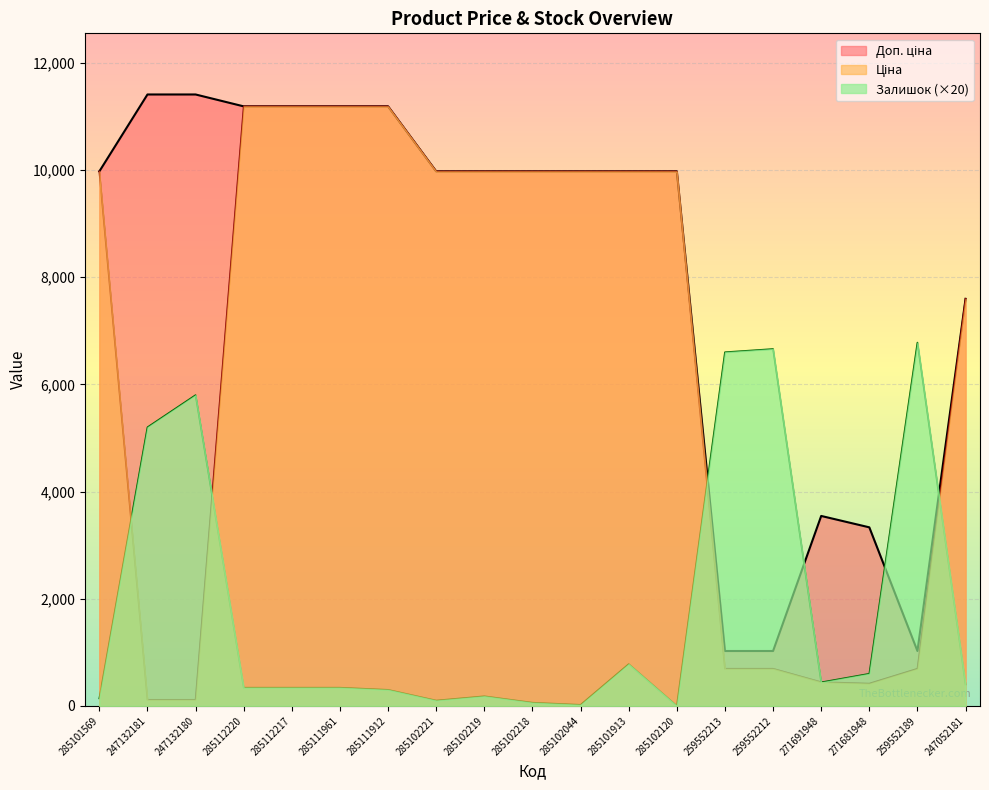

What are all the series names shown in the legend?

Доп. ціна, Ціна, Залишок